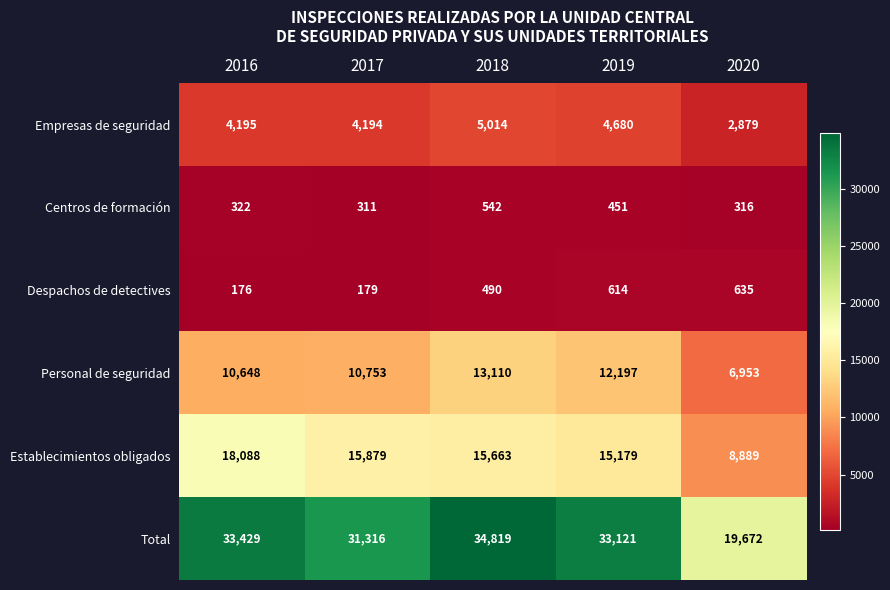

How many data points does each series have?

5